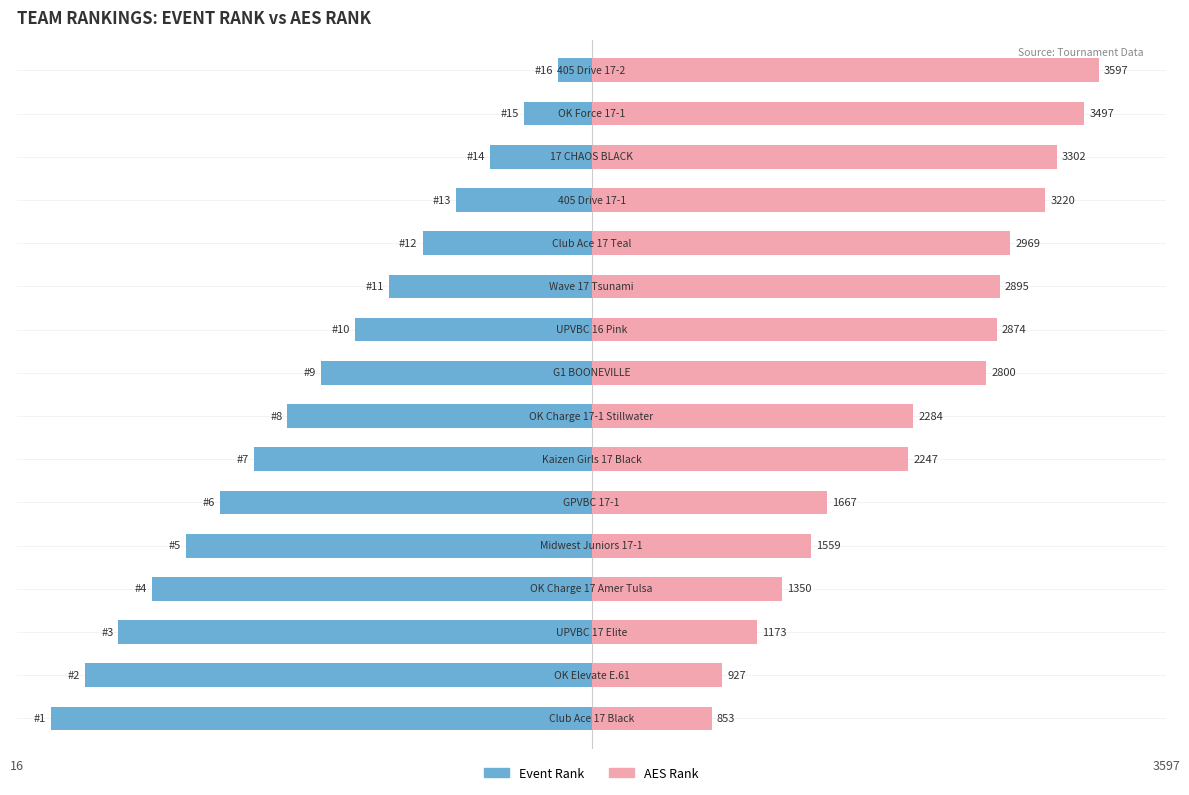

Which has a higher value, 5 or 3?

5